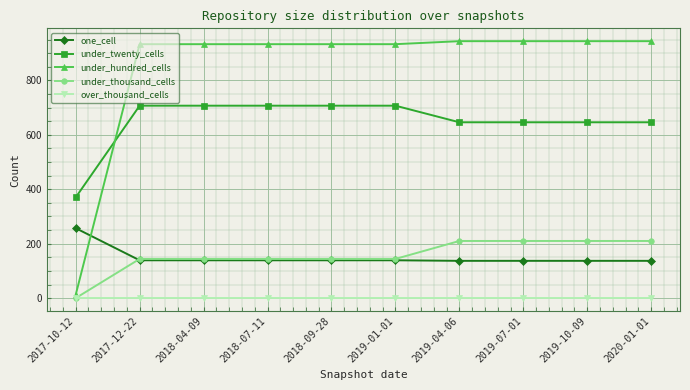

True or false: under_twenty_cells and one_cell intersect in this chart.

False